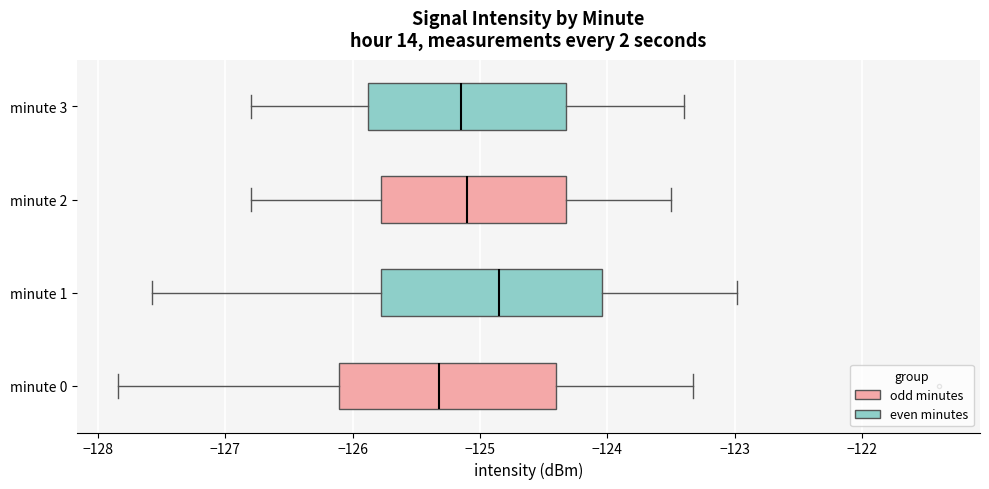

Reading bottom to top, read every box against the x-axis: the position of its median line, the range the box covers, and the ends of its whiskers. The values are not printed on the chart, so give them approximately, as read against the axis.

minute 0: median -125.3, box -126.1 to -124.4, whiskers -127.8 to -123.3
minute 1: median -124.8, box -125.8 to -124.0, whiskers -127.6 to -123.0
minute 2: median -125.1, box -125.8 to -124.3, whiskers -126.8 to -123.5
minute 3: median -125.1, box -125.9 to -124.3, whiskers -126.8 to -123.4